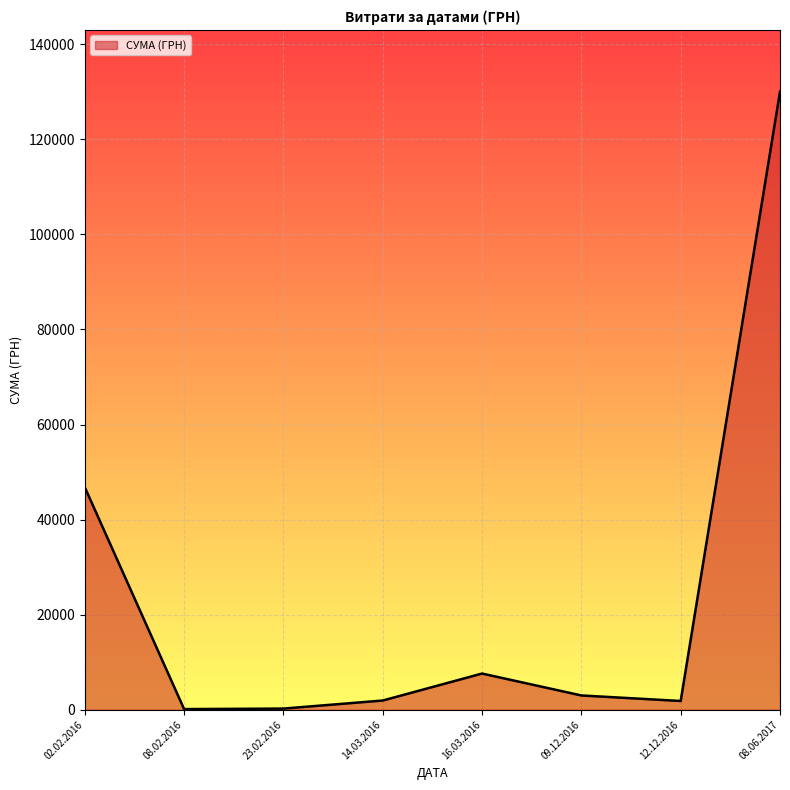

How many interior local peaks (higher than both neighbors) does the data have?

1